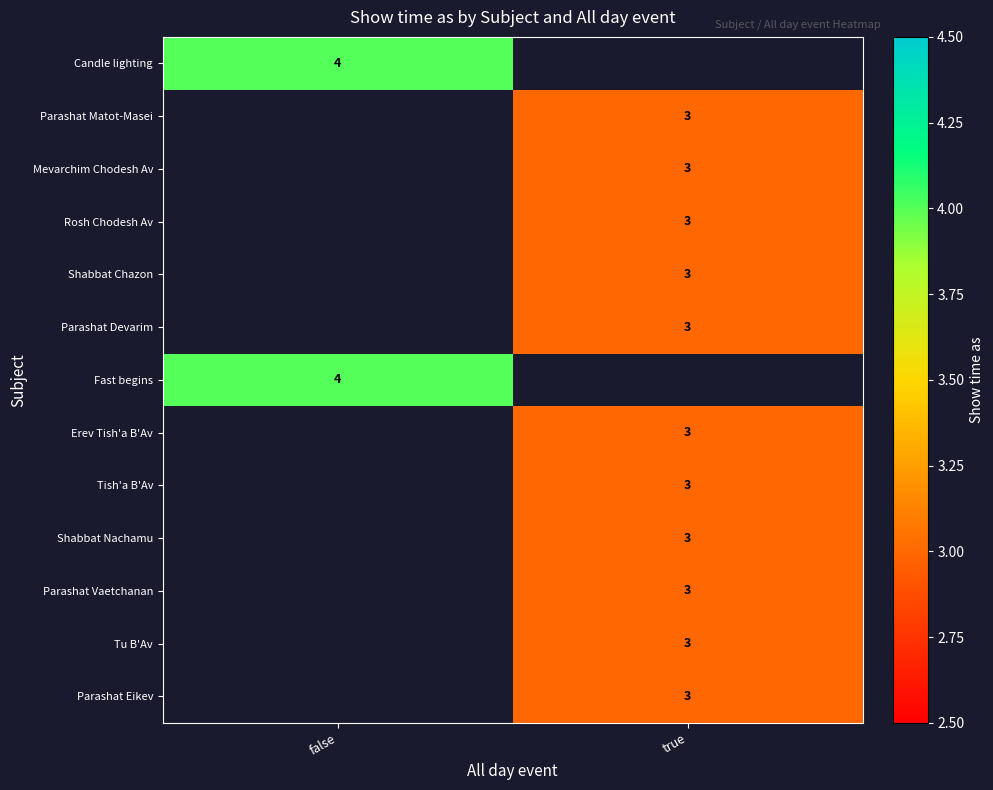

The Shabbat Nachamu series shows 3 at true. True or false?

True